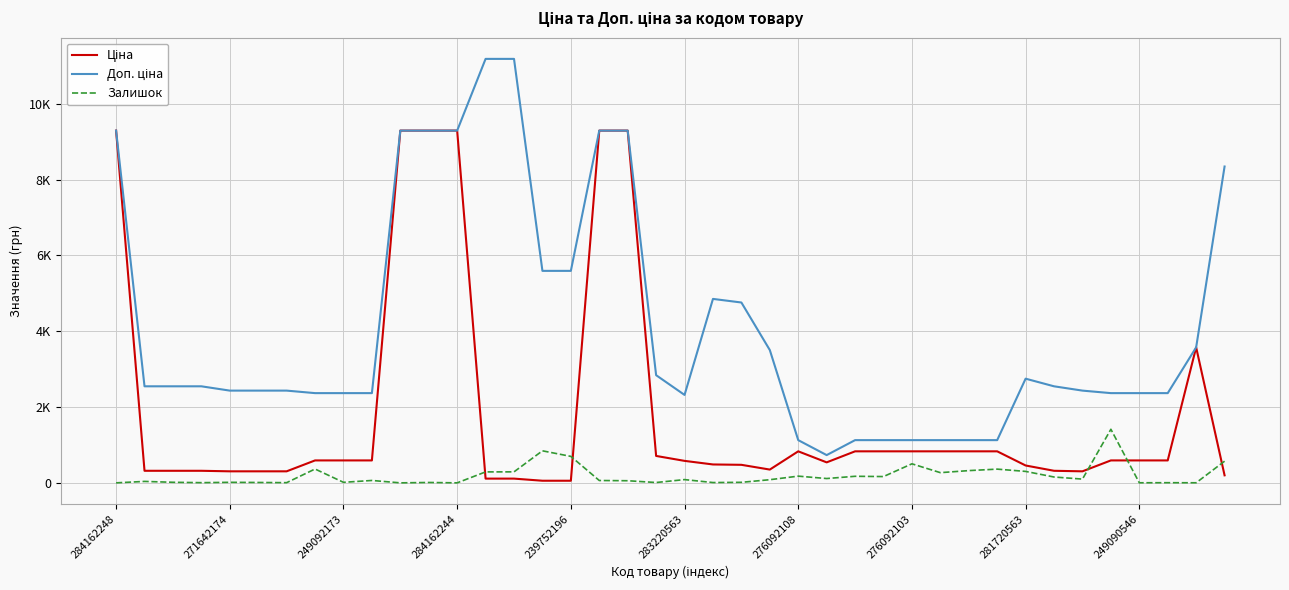

At how many categories does at least one series exceed 9709?

2